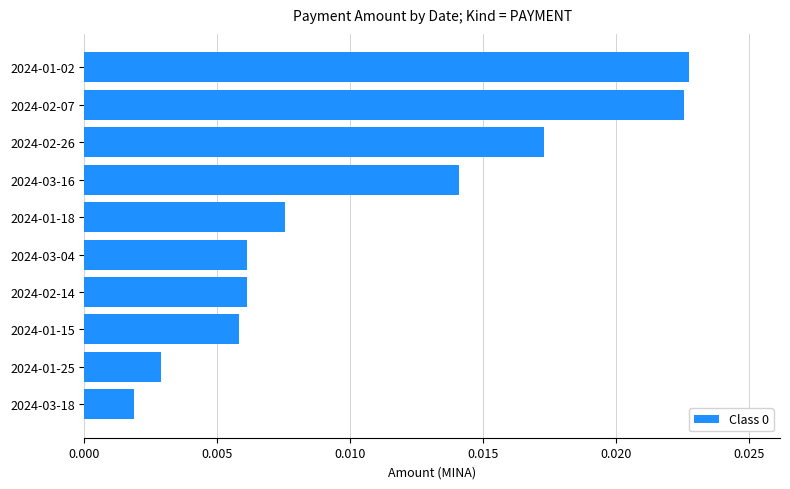

Where is the data nearest to the value 0?

2024-03-18